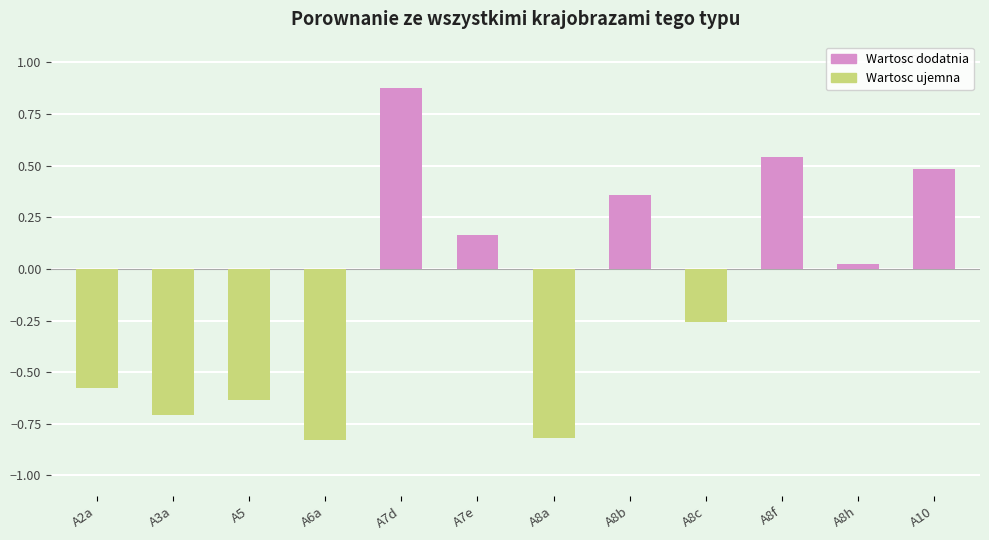

What is the difference between the values at A6a and A7e?

1.0